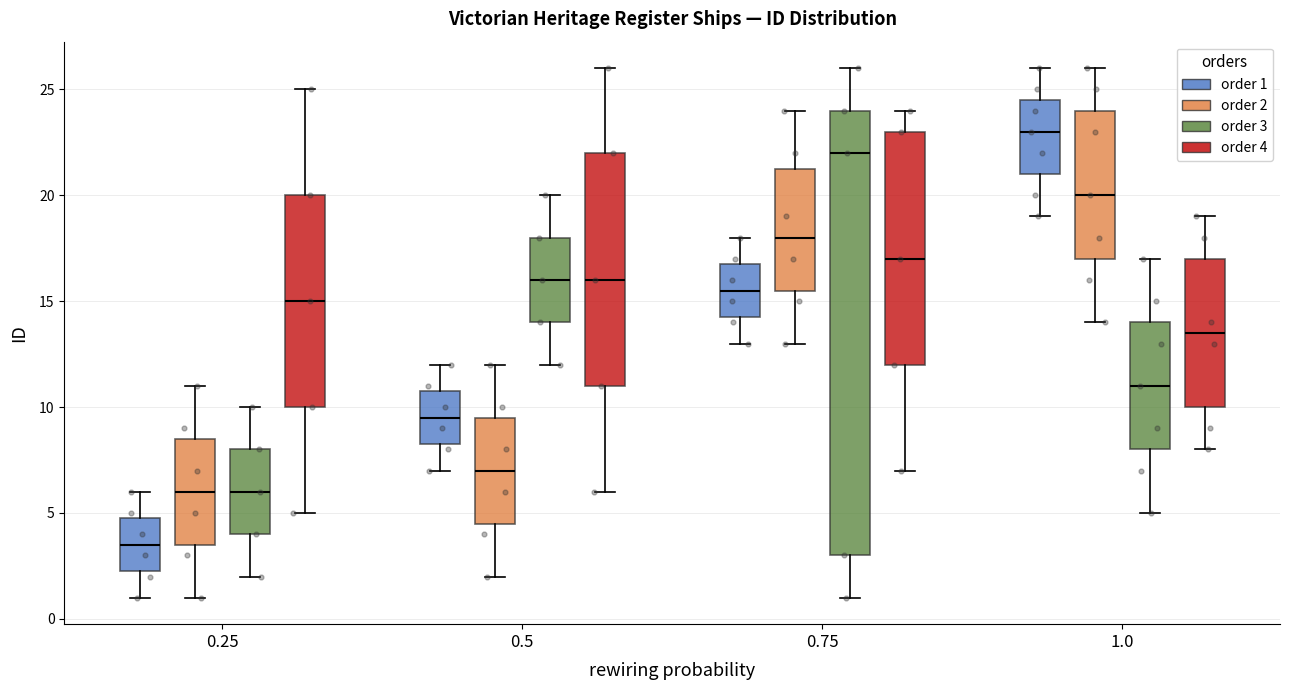

Reading left to right, read every box against the y-axis: the position of its median line, the range the box covers, and the ends of its whiskers. The values are not printed on the chart, so give them approximately, as read against the axis.

0.25 (order 1): median 3.5, box 2.5 to 5.0, whiskers 1.0 to 6.0
0.25 (order 2): median 6.0, box 3.5 to 8.5, whiskers 1.0 to 11.0
0.25 (order 3): median 6.0, box 4.0 to 8.0, whiskers 2.0 to 10.0
0.25 (order 4): median 15.0, box 10.0 to 20.0, whiskers 5.0 to 25.0
0.5 (order 1): median 9.5, box 8.5 to 11.0, whiskers 7.0 to 12.0
0.5 (order 2): median 7.0, box 4.5 to 9.5, whiskers 2.0 to 12.0
0.5 (order 3): median 16.0, box 14.0 to 18.0, whiskers 12.0 to 20.0
0.5 (order 4): median 16.0, box 11.0 to 22.0, whiskers 6.0 to 26.0
0.75 (order 1): median 15.5, box 14.5 to 17.0, whiskers 13.0 to 18.0
0.75 (order 2): median 18.0, box 15.5 to 21.5, whiskers 13.0 to 24.0
0.75 (order 3): median 22.0, box 3.0 to 24.0, whiskers 1.0 to 26.0
0.75 (order 4): median 17.0, box 12.0 to 23.0, whiskers 7.0 to 24.0
1.0 (order 1): median 23.0, box 21.0 to 24.5, whiskers 19.0 to 26.0
1.0 (order 2): median 20.0, box 17.0 to 24.0, whiskers 14.0 to 26.0
1.0 (order 3): median 11.0, box 8.0 to 14.0, whiskers 5.0 to 17.0
1.0 (order 4): median 13.5, box 10.0 to 17.0, whiskers 8.0 to 19.0